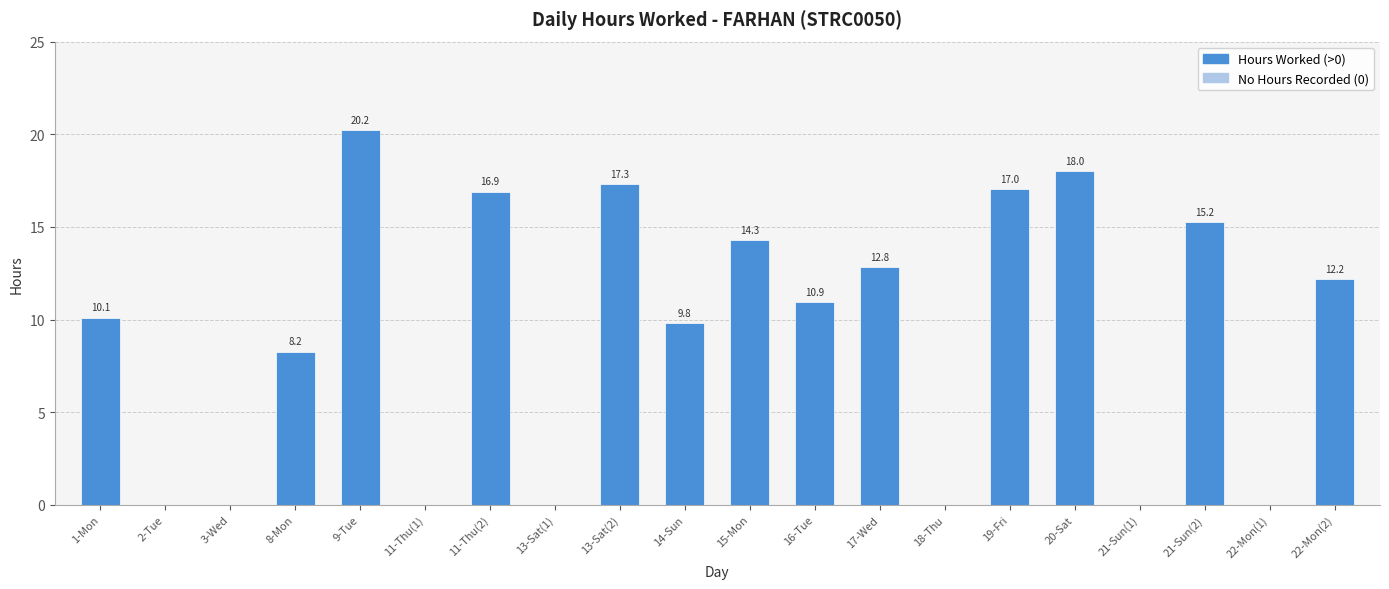

Is it true that the value at 22-Mon(2) is 8.3?

False